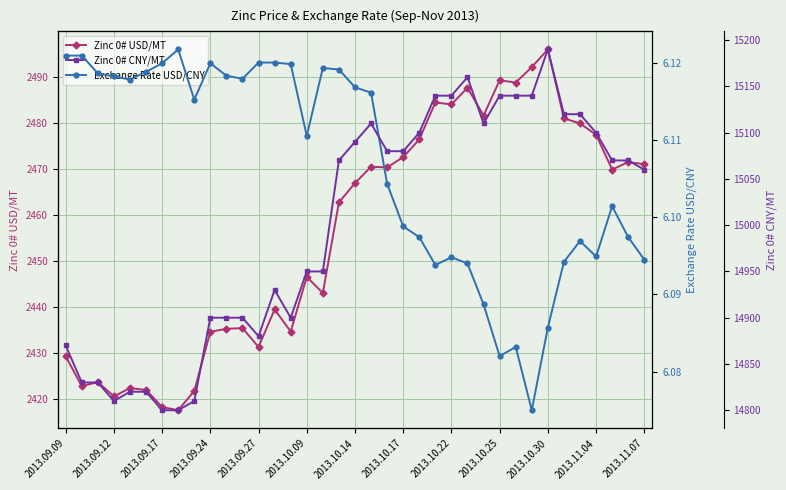

At how many categories does at least one series exceed 7325?

37